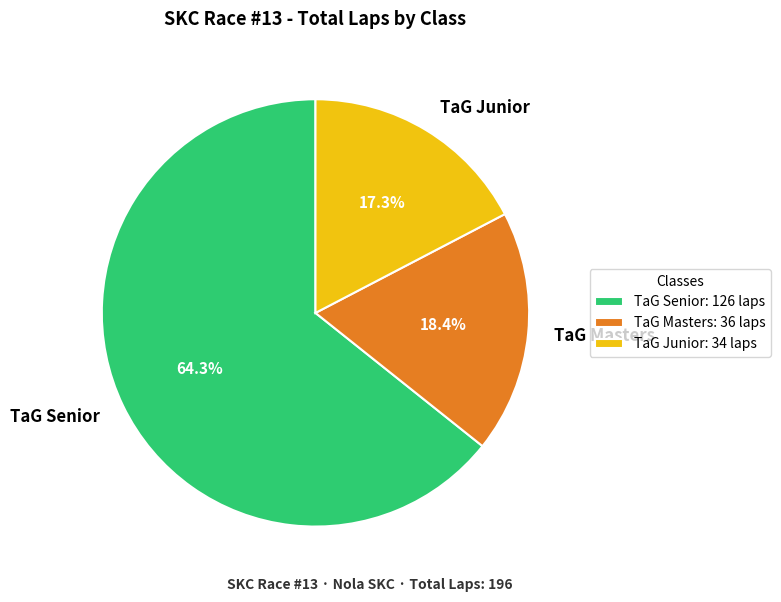

Count the number of slices in the pie.

3